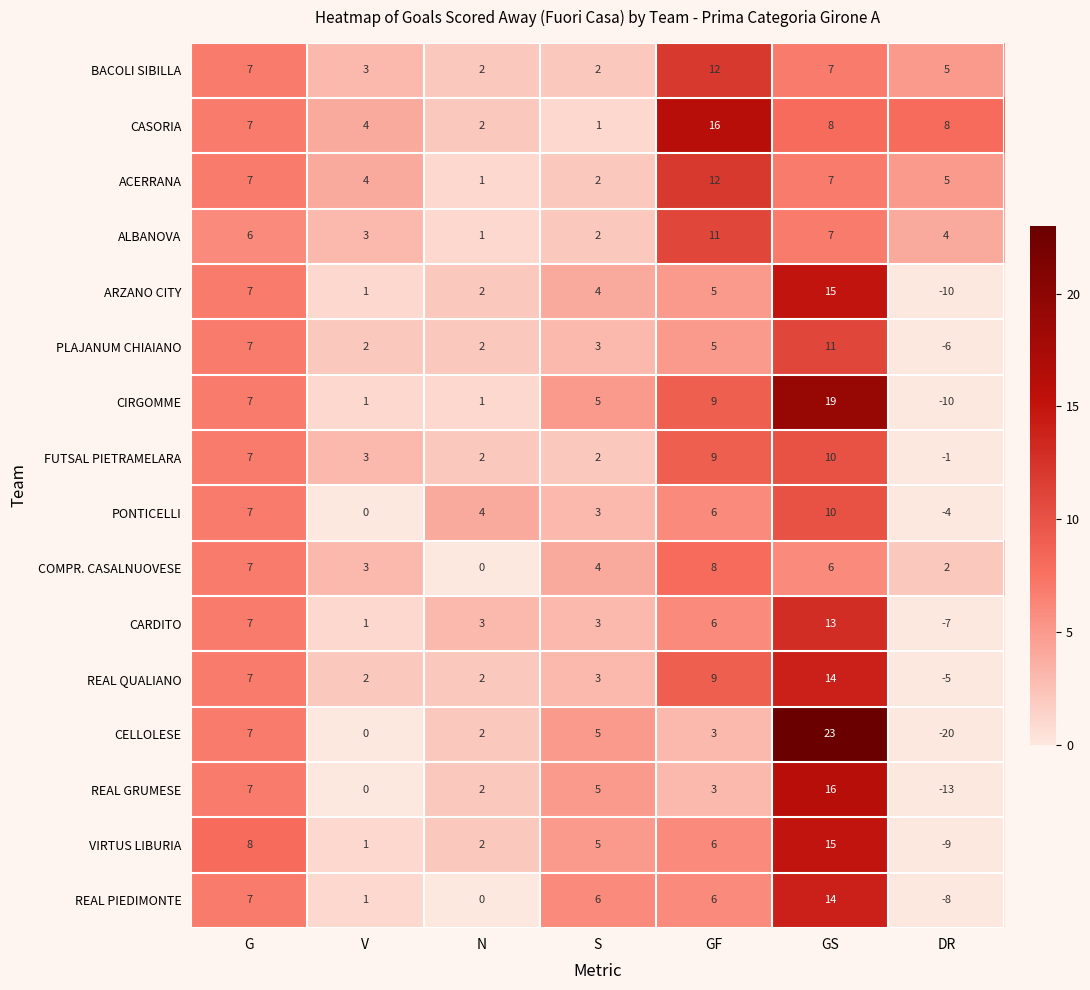

Which category has the lowest value across all series?

DR